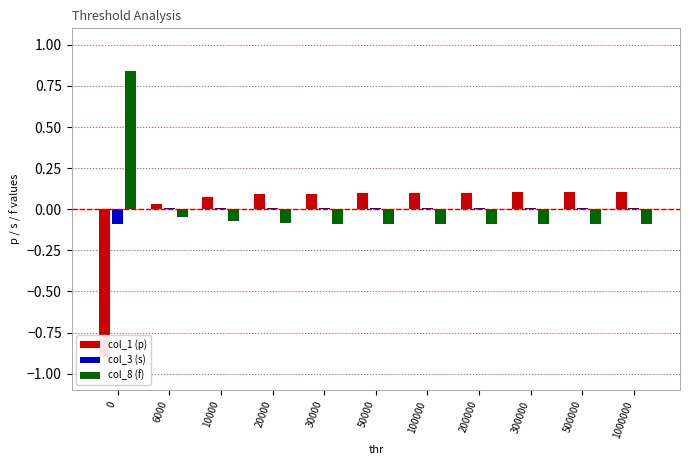

The col_3 (s) series shows 0.0 at 1000000. True or false?

False